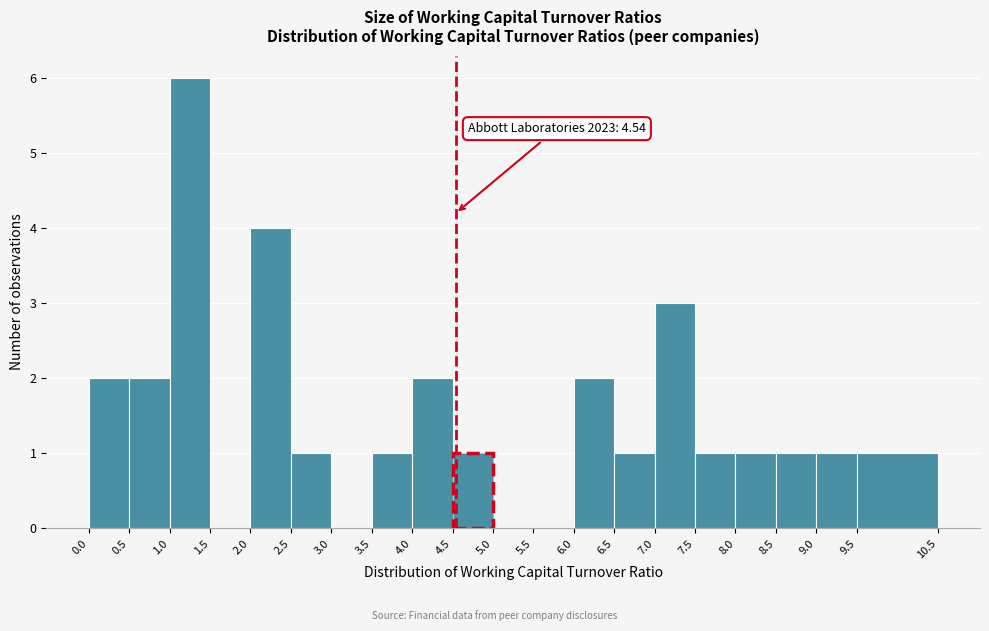

Over which range of the x-axis is the bar tallest?

1.0 to 1.5